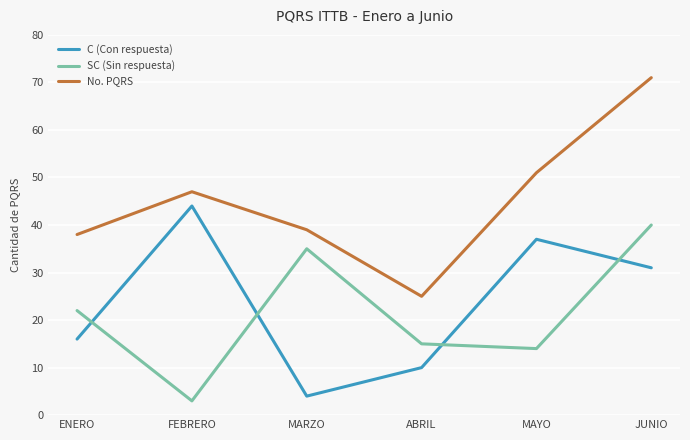

Does the chart have visible grid lines?

Yes